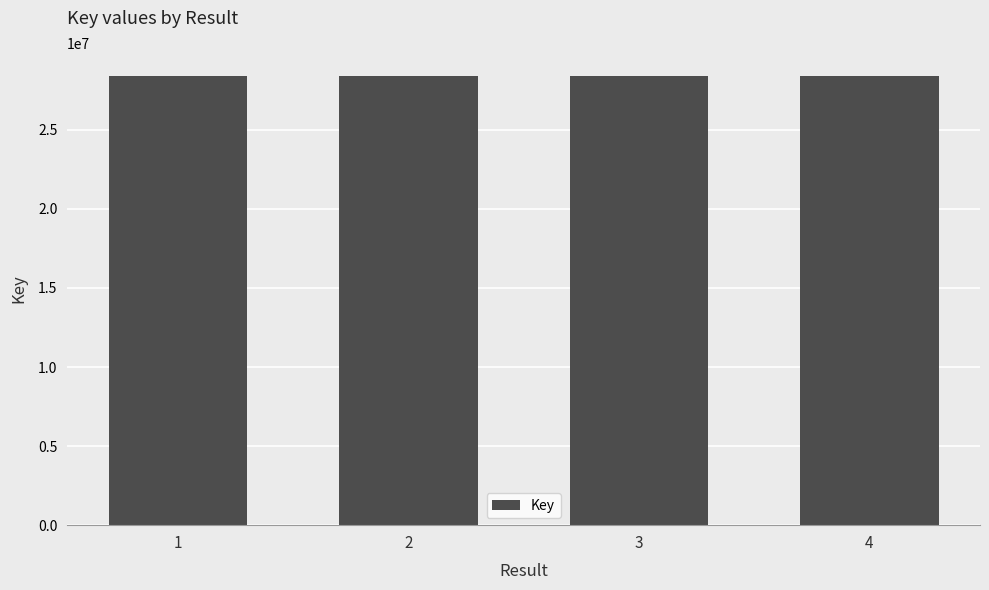

How many series are shown in this chart?

1